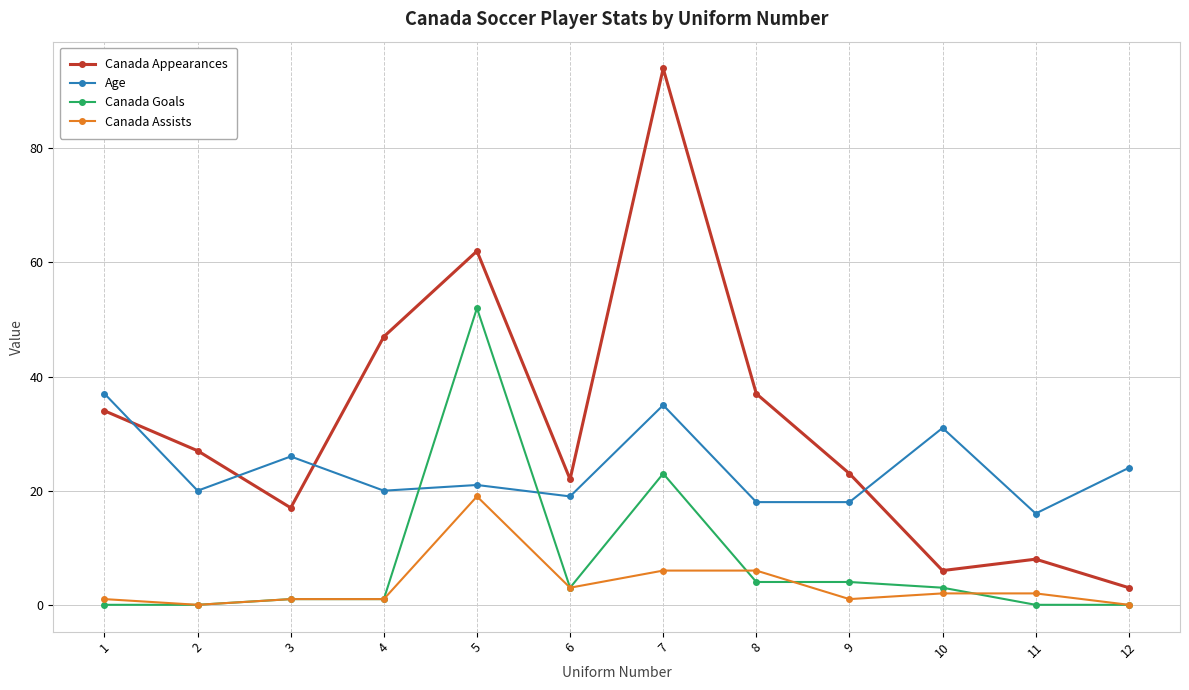

What is the total value across all series at 2?

47